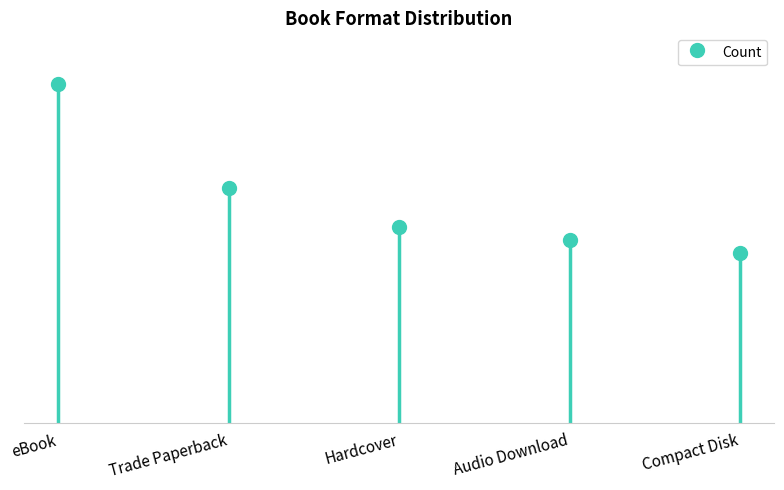

How many data points are less than 15?

2